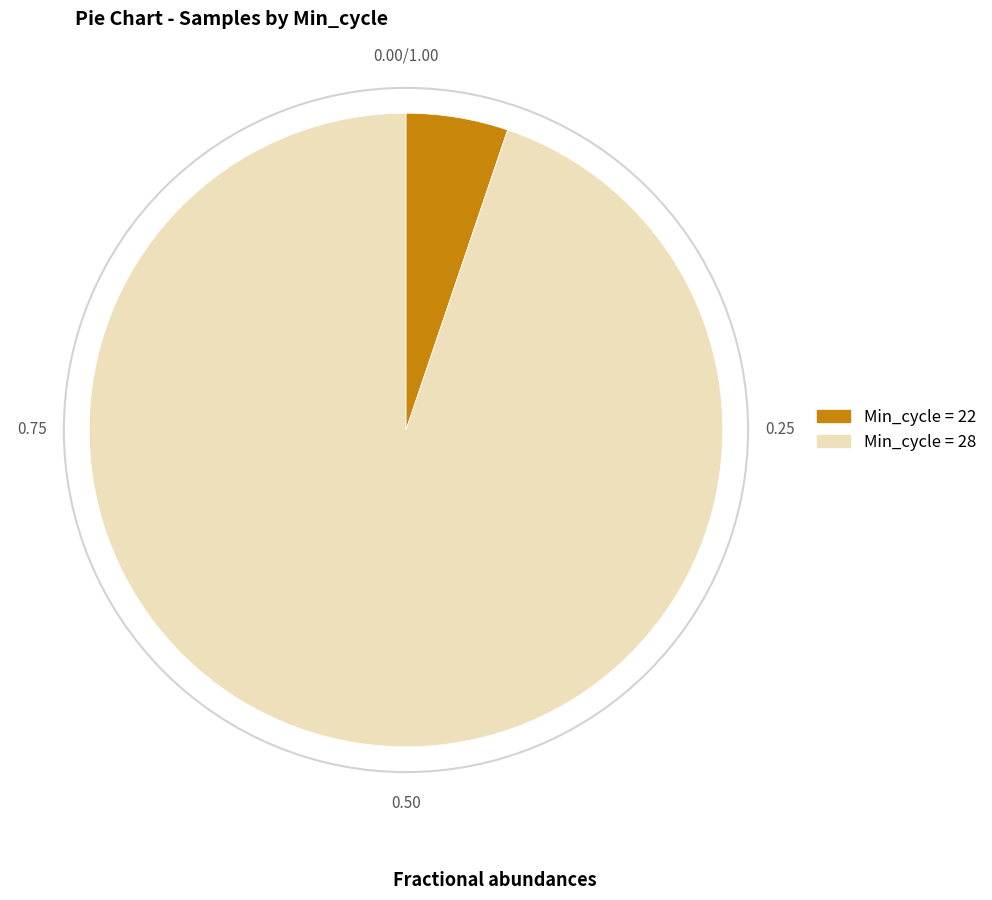

Which has a higher value, Min_cycle = 22 or Min_cycle = 28?

Min_cycle = 28